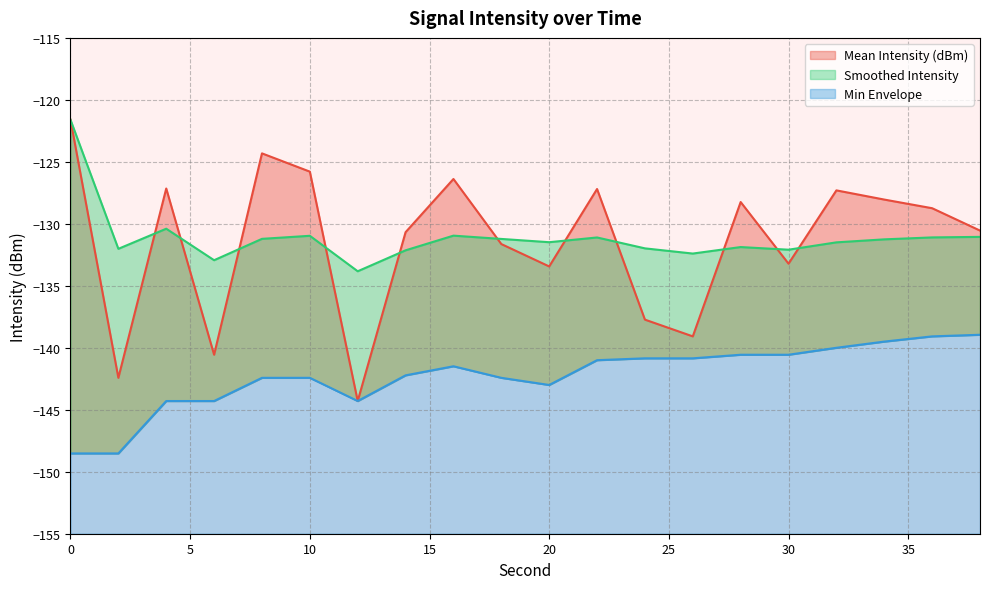

What is the approximate value of Mean Intensity (dBm) at 34?

-128.0